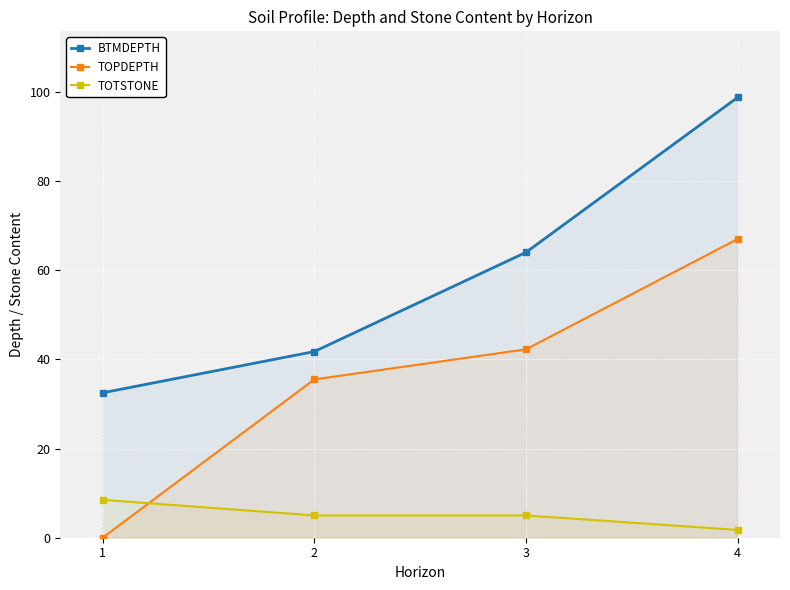

List the labels in order of TOPDEPTH value, largest first.

4, 3, 2, 1